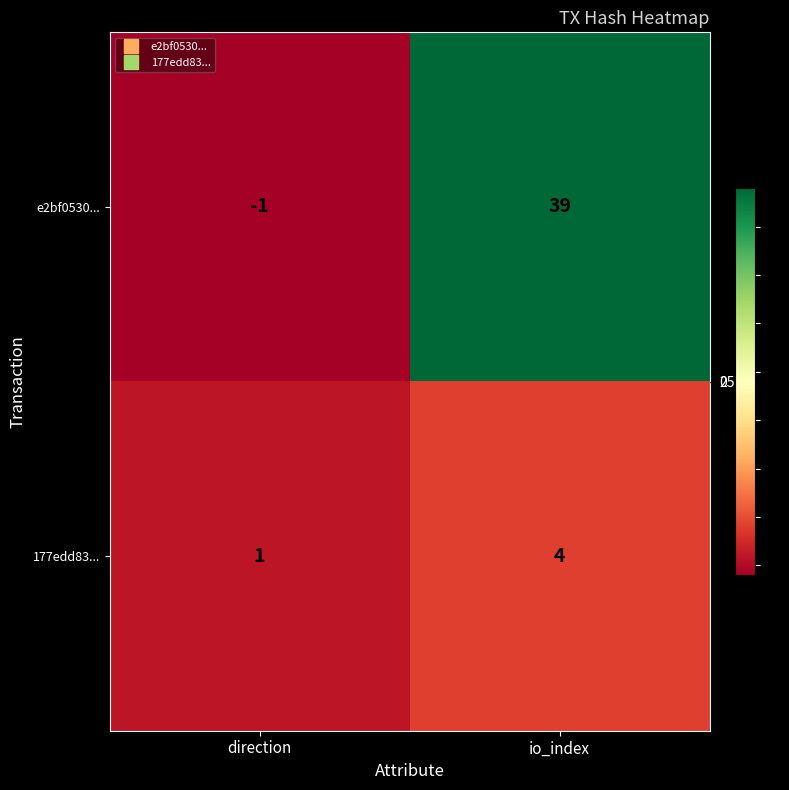

What is the total value across all series at io_index?

43